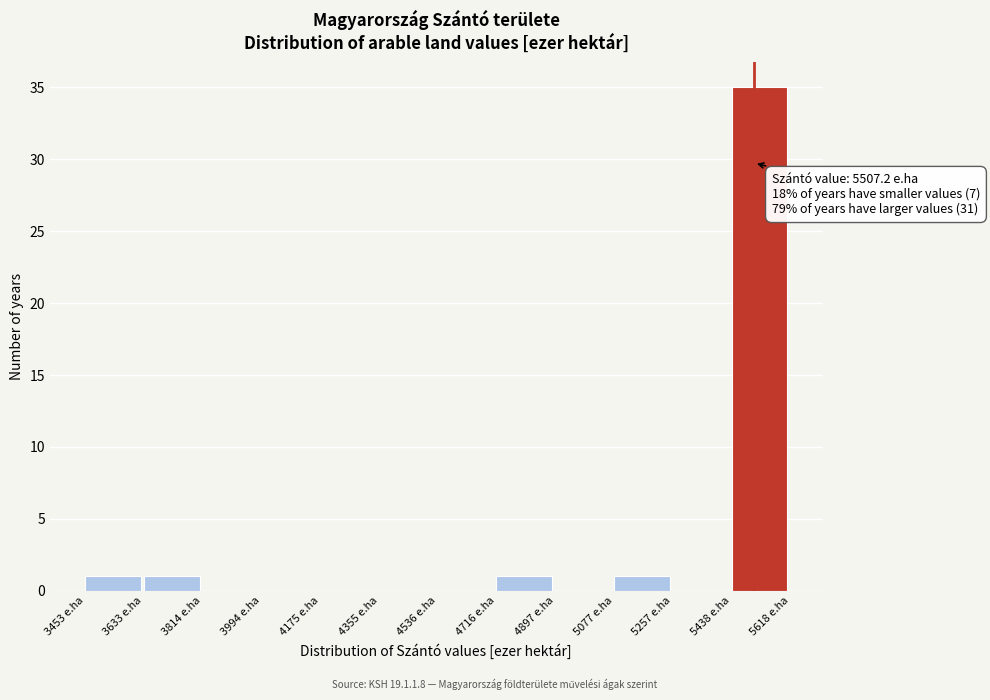

Which range on the x-axis has the tallest bar?

5440 to 5620